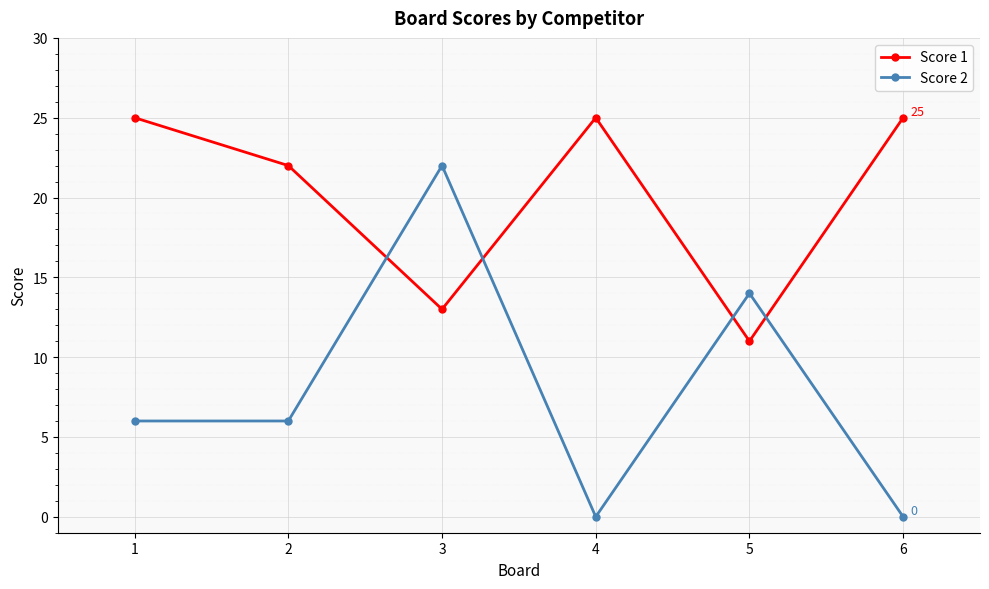

Does the chart display data point markers on the line(s)?

Yes